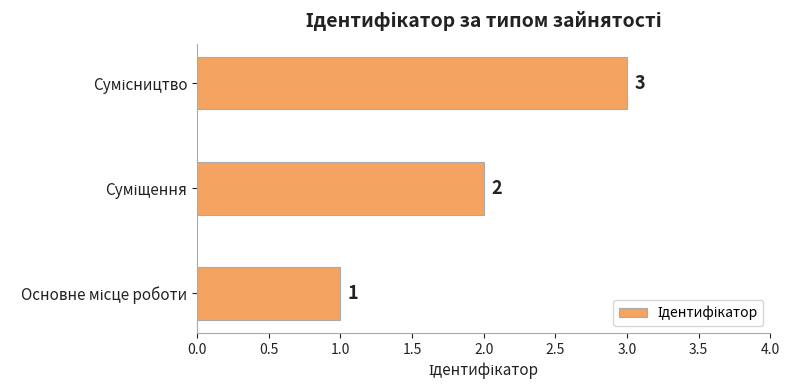

What is the greatest value displayed?

3